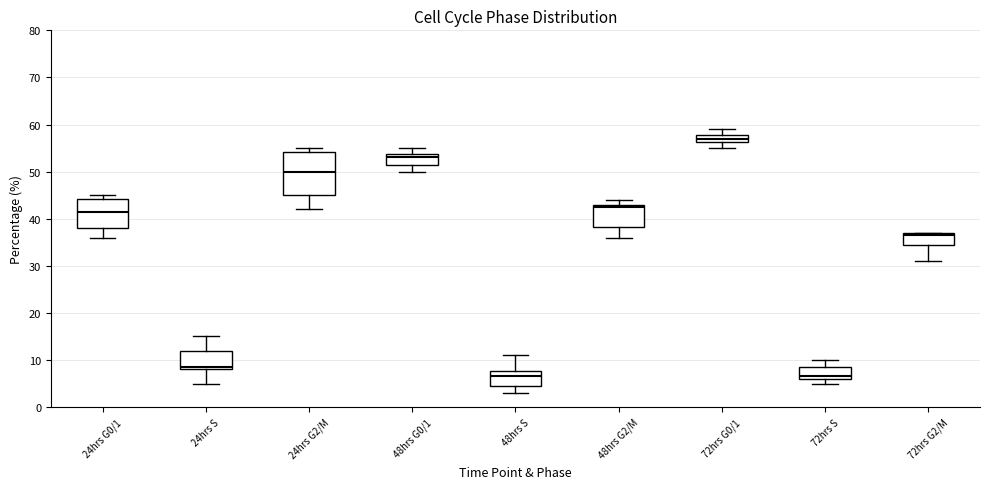

Reading left to right, transcribe this box plot: for each box, give where its median line is, the range the box spans, and where its two whiskers end, as read against the y-axis. The values are not printed on the chart, so give them approximately, as read against the axis.

24hrs G0/1: median 42, box 38 to 44, whiskers 36 to 45
24hrs S: median 9, box 8 to 12, whiskers 5 to 15
24hrs G2/M: median 50, box 45 to 54, whiskers 42 to 55
48hrs G0/1: median 53, box 52 to 54, whiskers 50 to 55
48hrs S: median 7, box 5 to 8, whiskers 3 to 11
48hrs G2/M: median 43 (just below the box's upper edge), box 38 to 43, whiskers 36 to 44
72hrs G0/1: median 57, box 56 to 58, whiskers 55 to 59
72hrs S: median 7, box 6 to 9, whiskers 5 to 10
72hrs G2/M: median 37 (just below the box's upper edge), box 35 to 37, whiskers 31 to 37